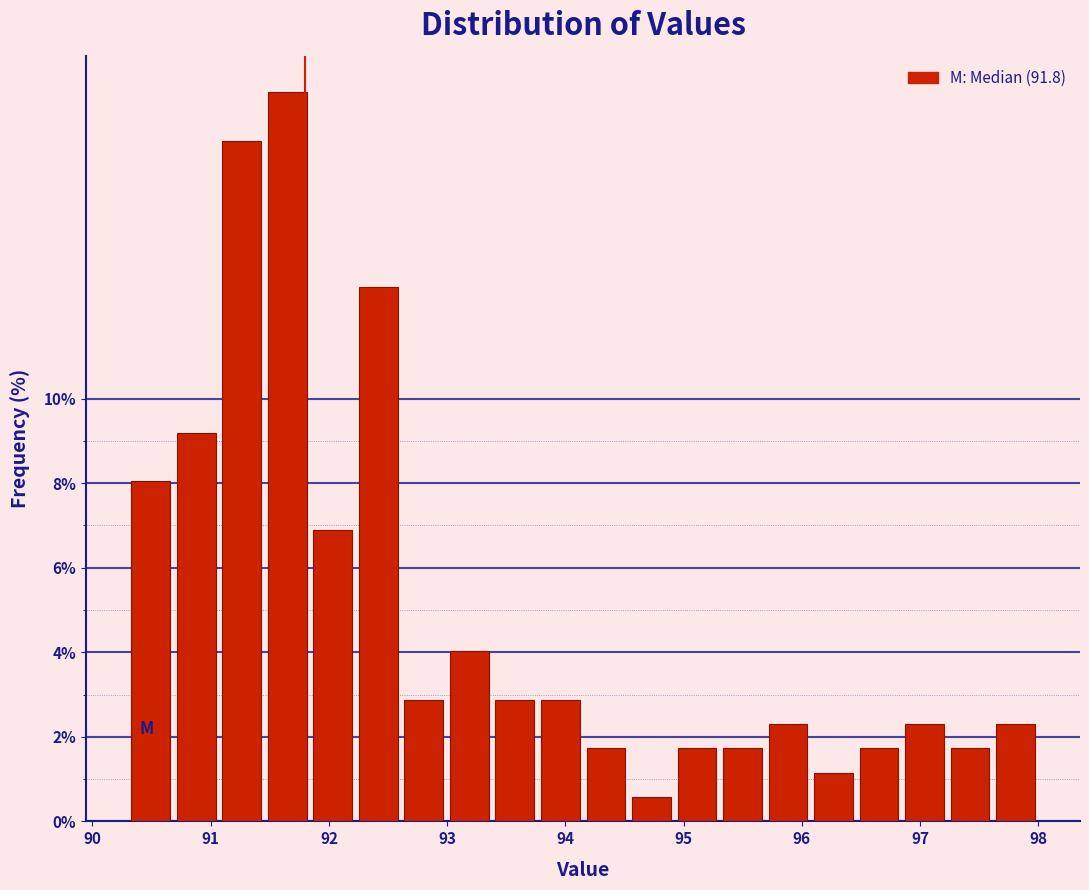

Around what value on the x-axis is the tallest bar? Give the approximate position of its centre, as read against the axis.

91.6